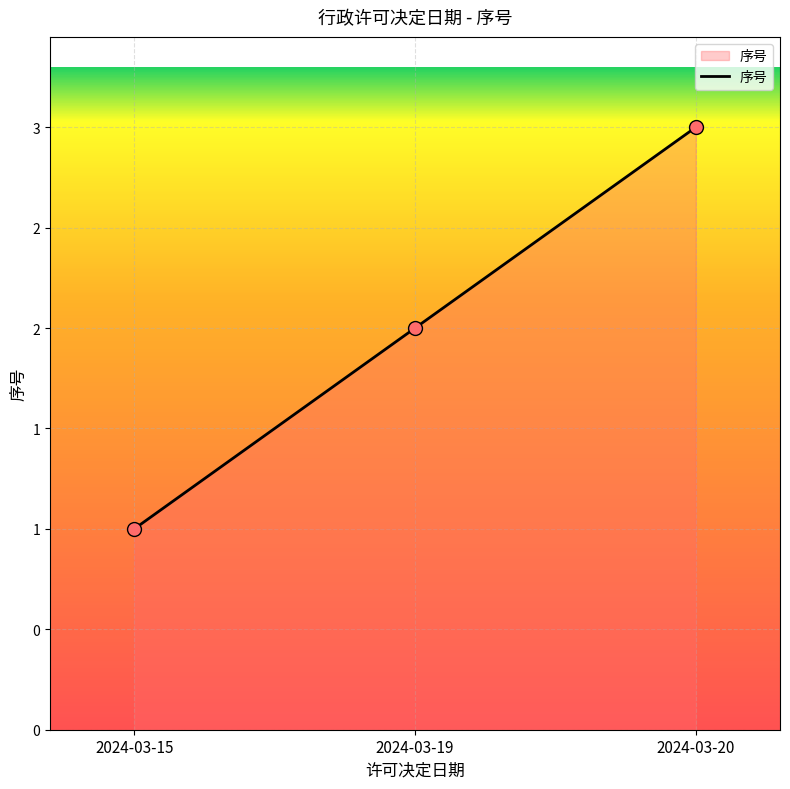

Between 2024-03-19 and 2024-03-15, which is larger?

2024-03-19